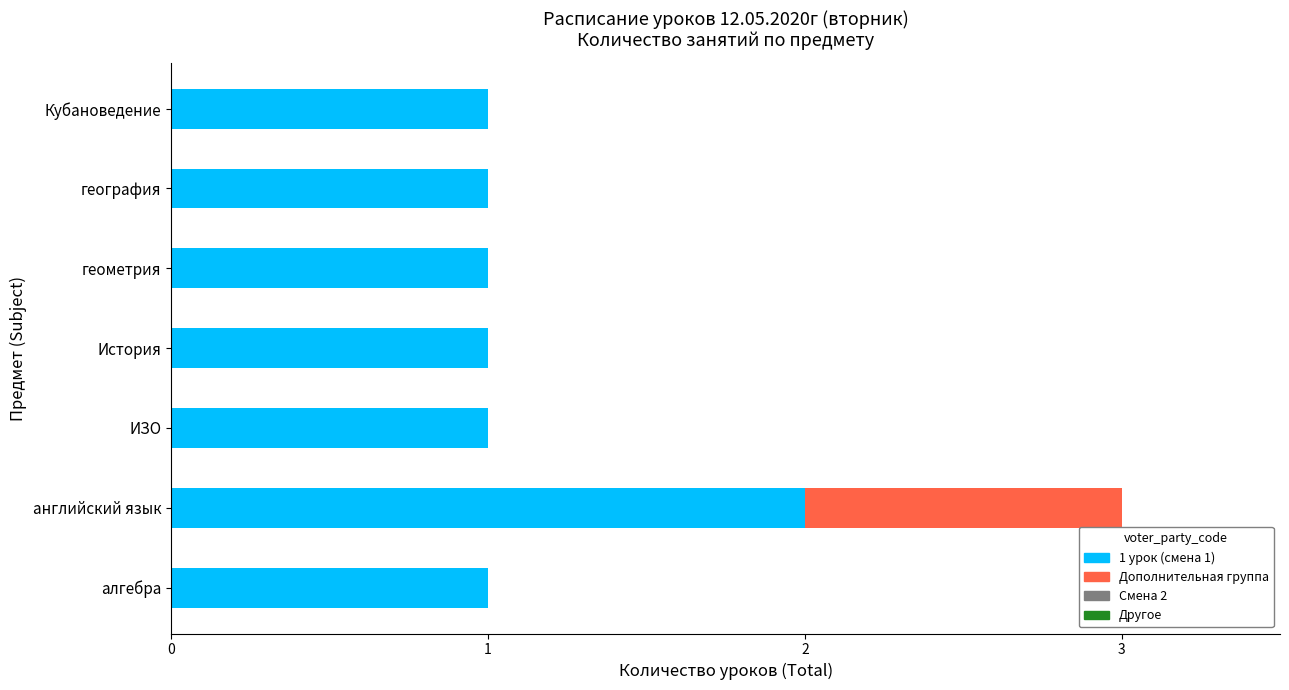

The 1 урок (смена 1) series shows 1 at ИЗО. True or false?

True